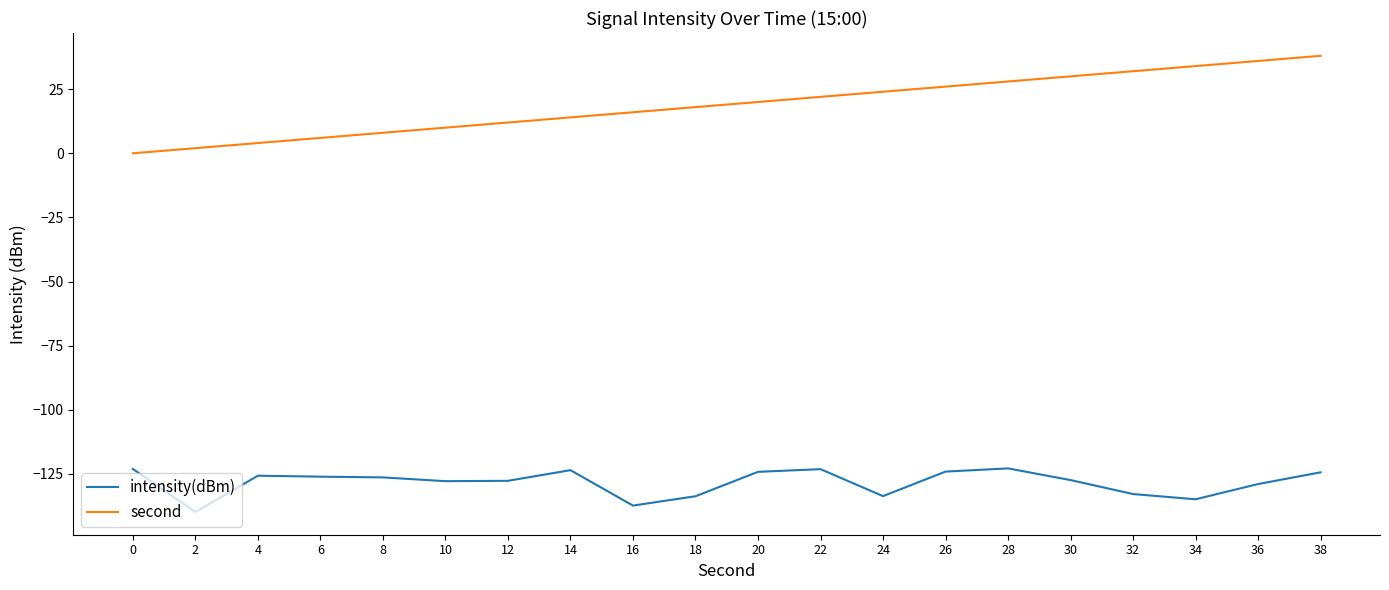

True or false: second and intensity(dBm) cross at least once.

False